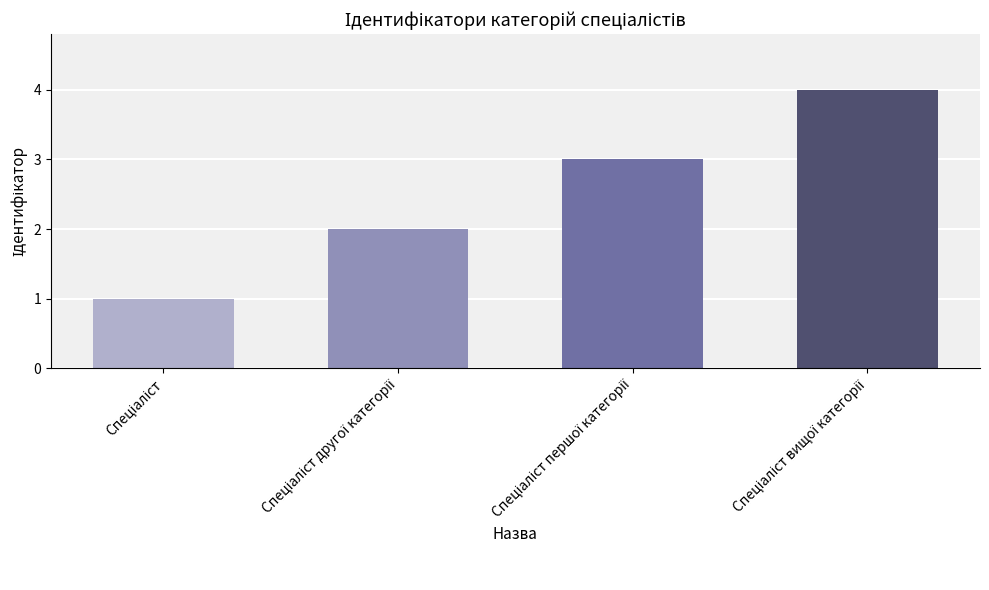

How many series are shown in this chart?

1